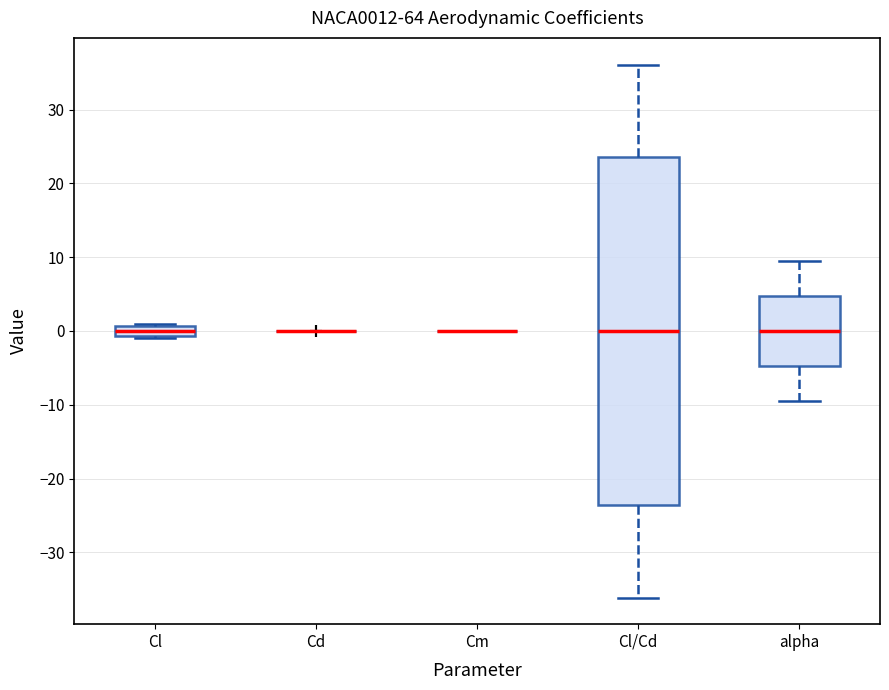

Which box is the tallest, from its lower edge to its upper edge?

Cl/Cd